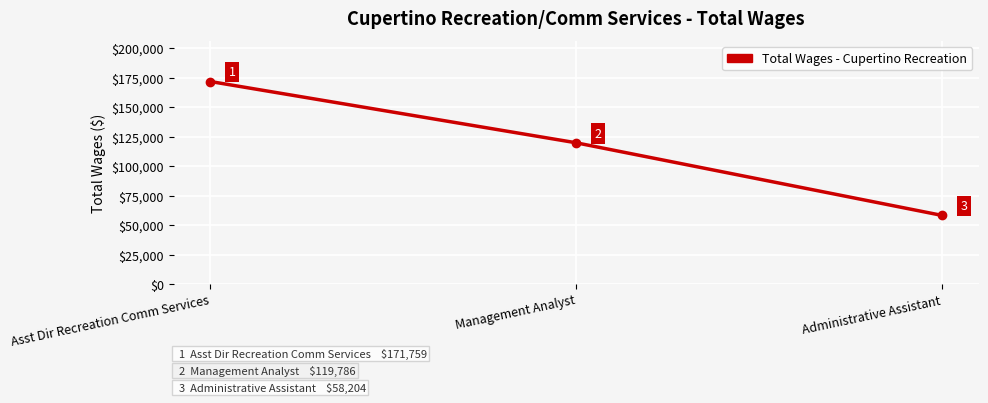

List the labels in order of value, smallest first.

Administrative Assistant, Management Analyst, Asst Dir Recreation Comm Services